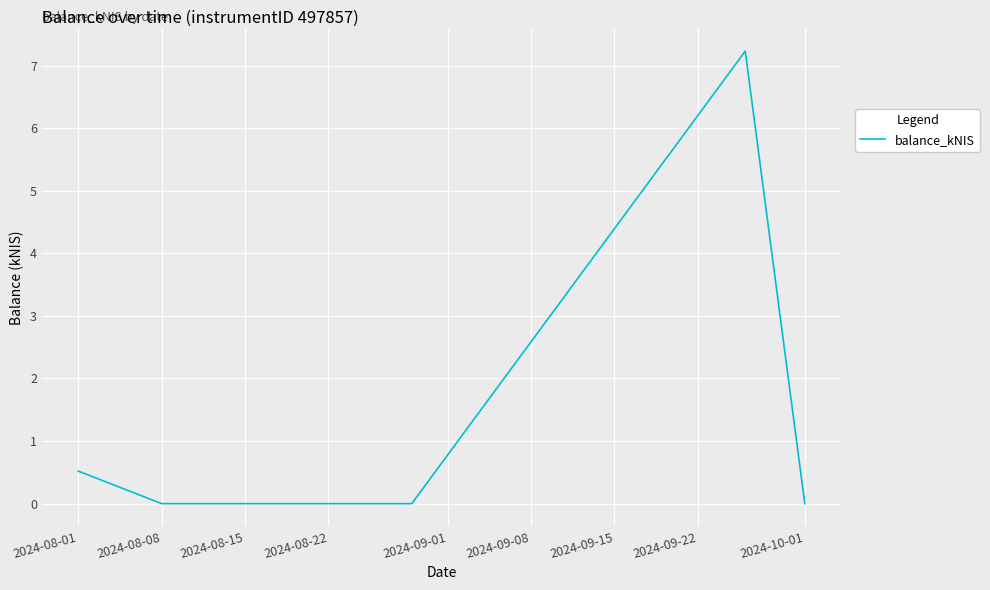

How many categories are shown in the chart?

5